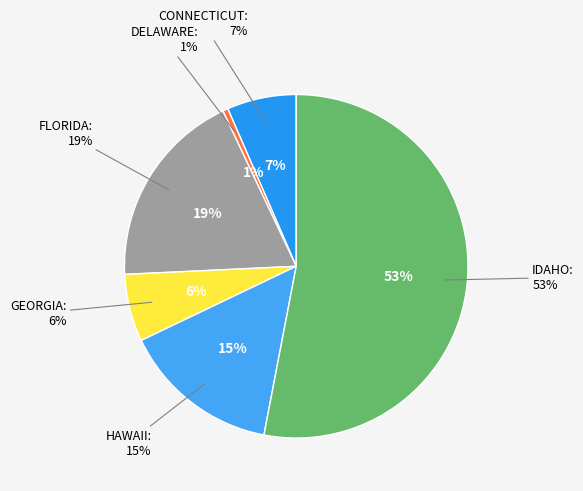

How many segments does this pie chart have?

6